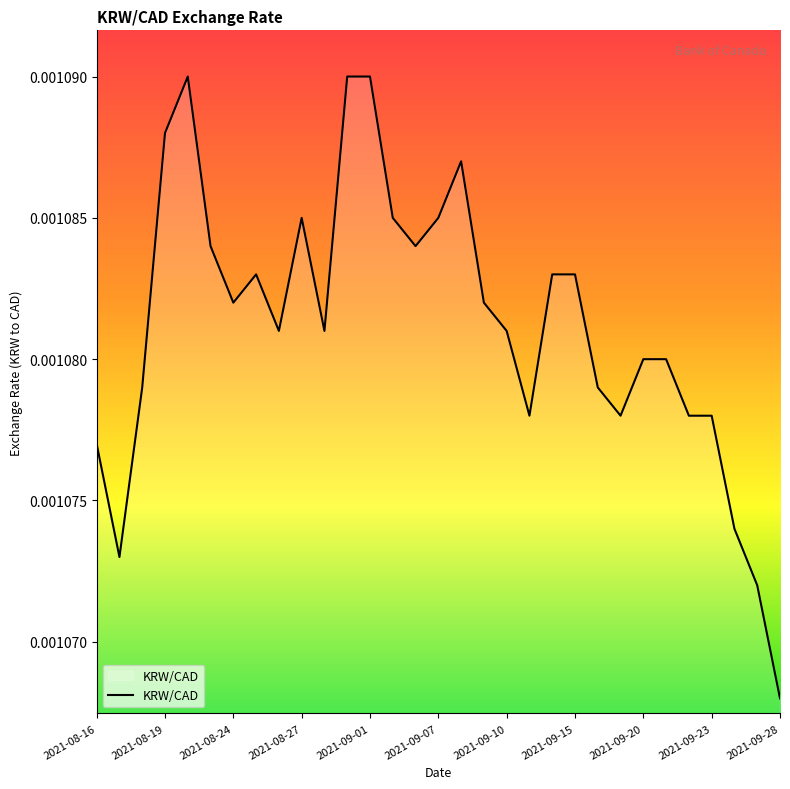

Does the chart display data point markers on the line(s)?

No